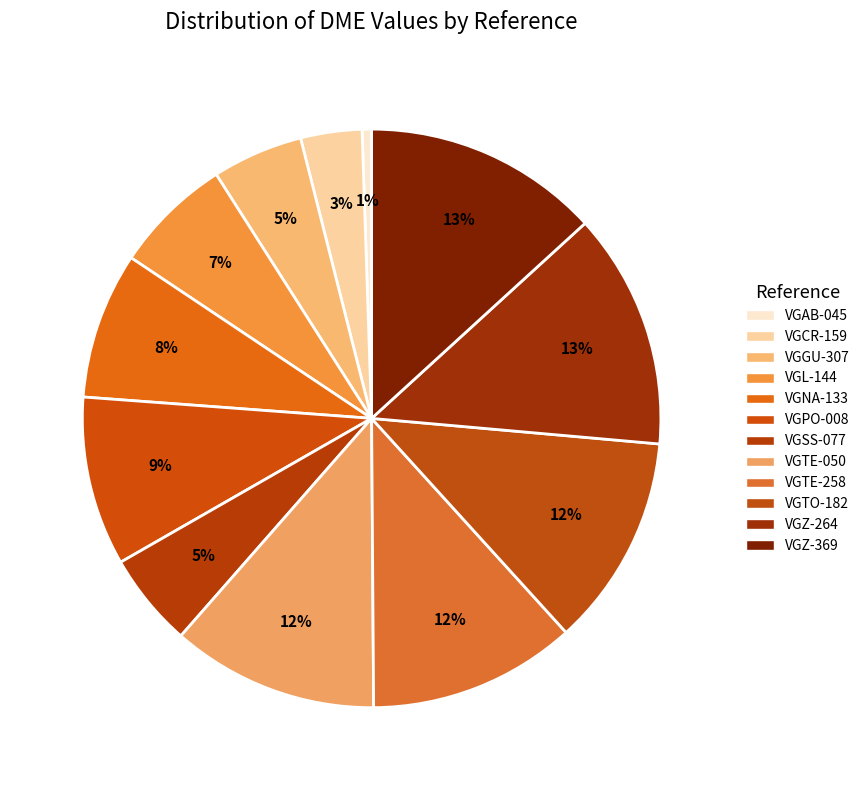

Combined, do VGGU-307 and VGCR-159 account for over 50%?

No